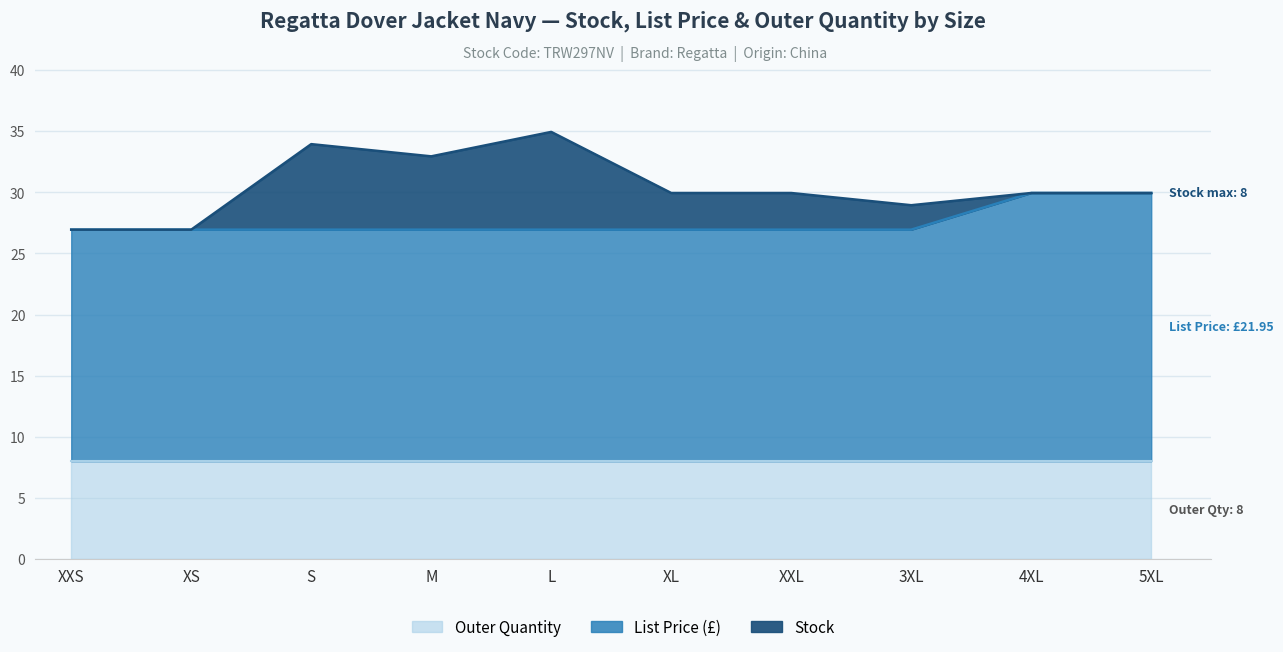

At which category is the sum across all series the highest?

L